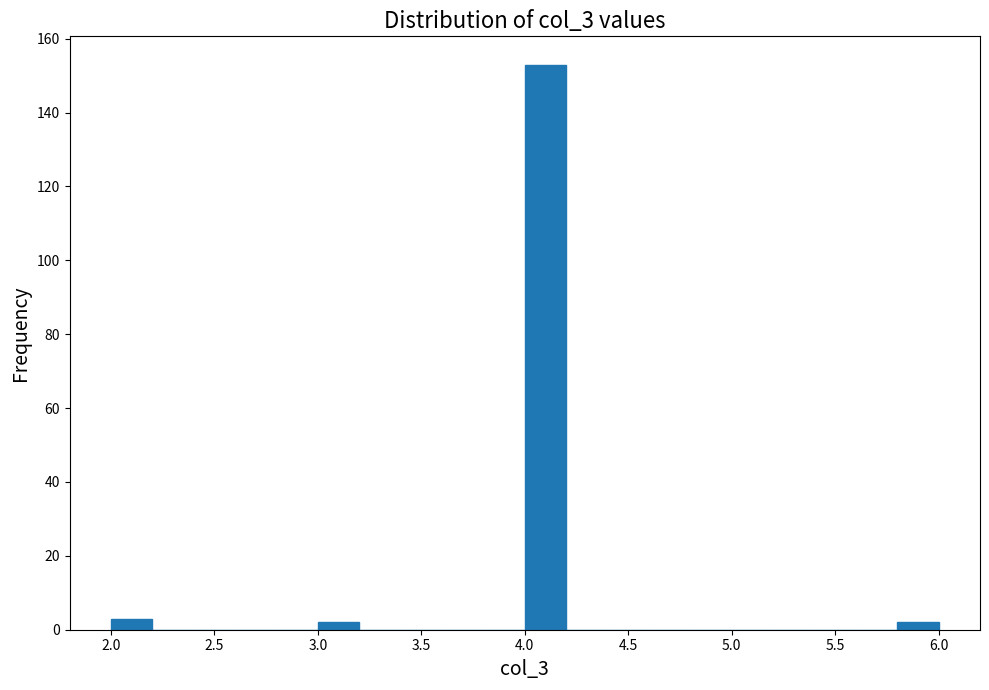

Reading left to right, list every bar in this chart as the range it spans on the x-axis followed by its height. The values are not printed on the chart, so give them approximately, as read against the axis.

2.0 to 2.2: 4
2.2 to 2.4: 0
2.4 to 2.6: 0
2.6 to 2.8: 0
2.8 to 3.0: 0
3.0 to 3.2: 2
3.2 to 3.4: 0
3.4 to 3.6: 0
3.6 to 3.8: 0
3.8 to 4.0: 0
4.0 to 4.2: 154
4.2 to 4.4: 0
4.4 to 4.6: 0
4.6 to 4.8: 0
4.8 to 5.0: 0
5.0 to 5.2: 0
5.2 to 5.4: 0
5.4 to 5.6: 0
5.6 to 5.8: 0
5.8 to 6.0: 2